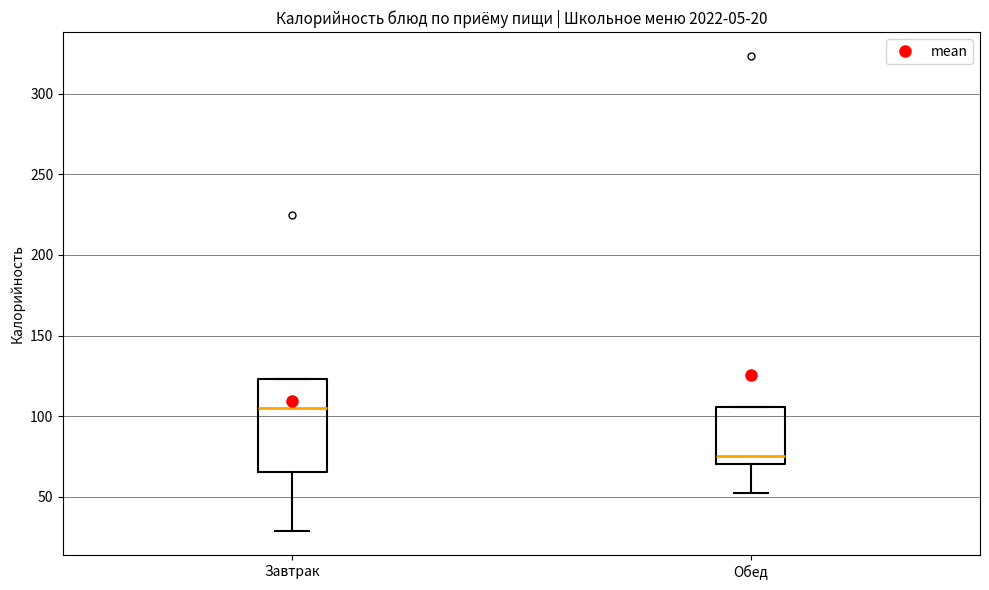

Which box has the highest median line?

Завтрак